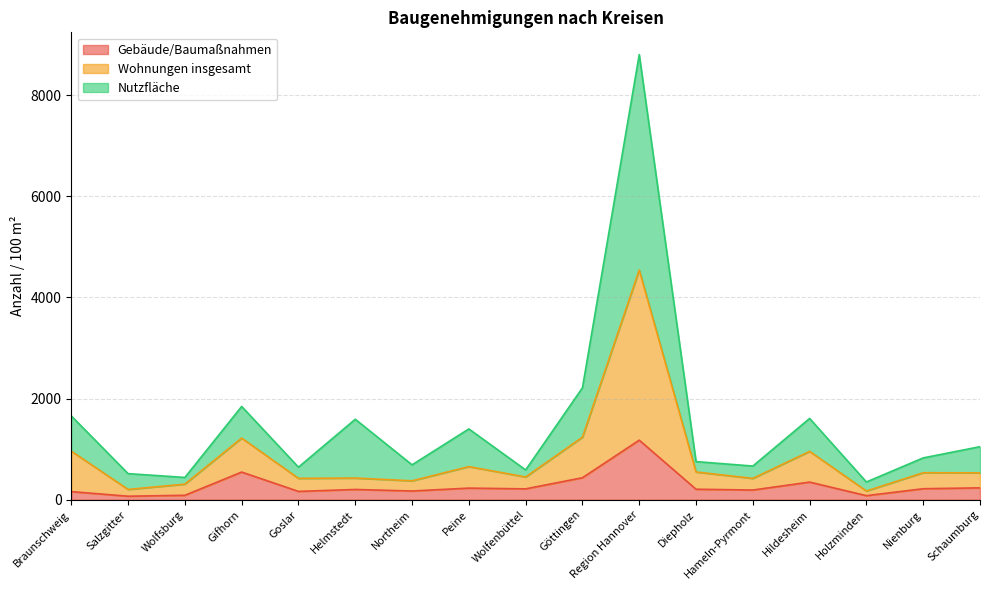

True or false: Gebäude/Baumaßnahmen has a value of 547 at Gifhorn.

True